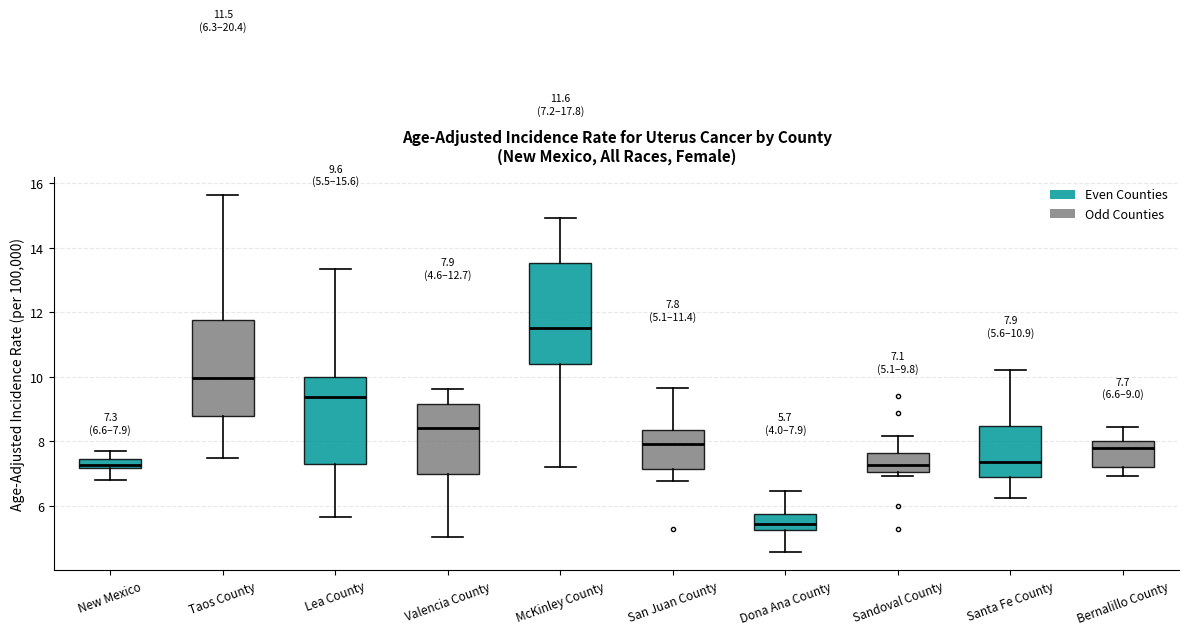

Which box's median line is the highest?

McKinley County